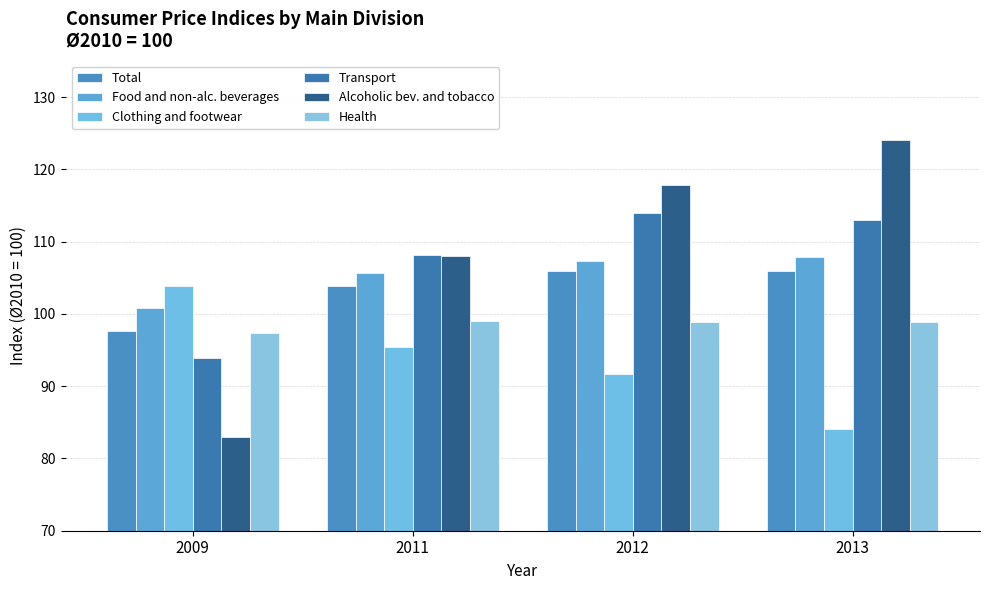

How many values in the Health series are below 98?

1